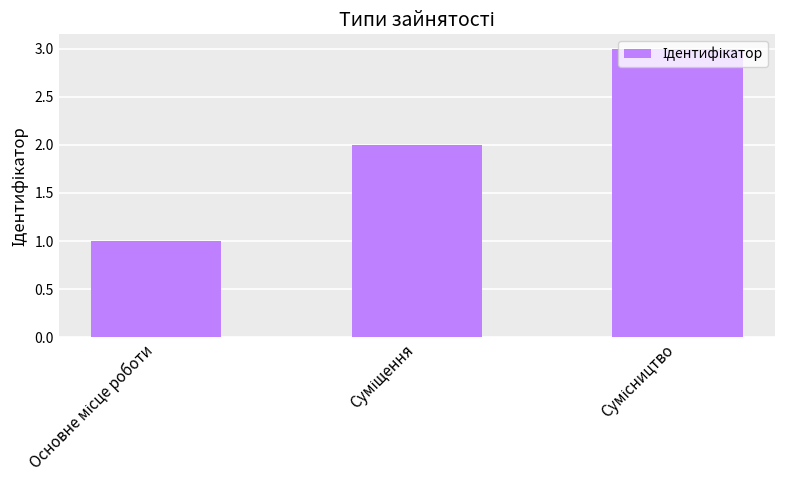

What is the greatest value displayed?

3